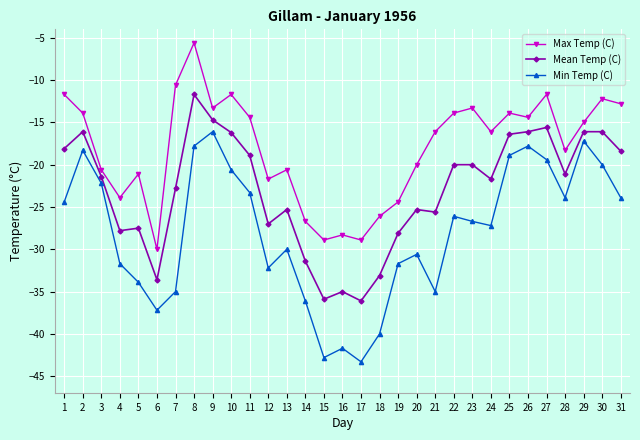

True or false: Mean Temp (C) and Max Temp (C) cross at least once.

False